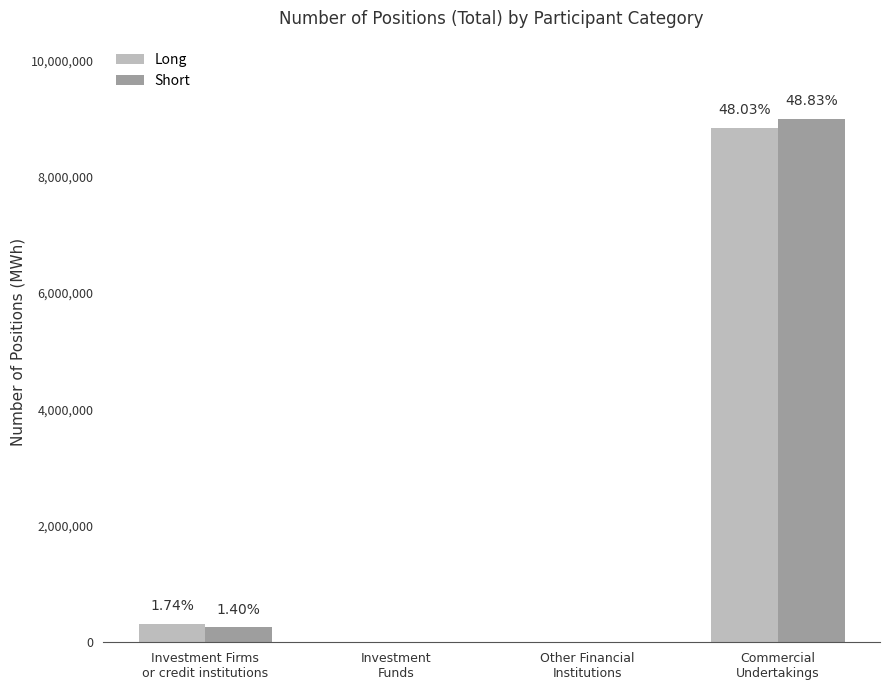

Which has a higher value, Commercial
Undertakings or Other Financial
Institutions?

Commercial
Undertakings